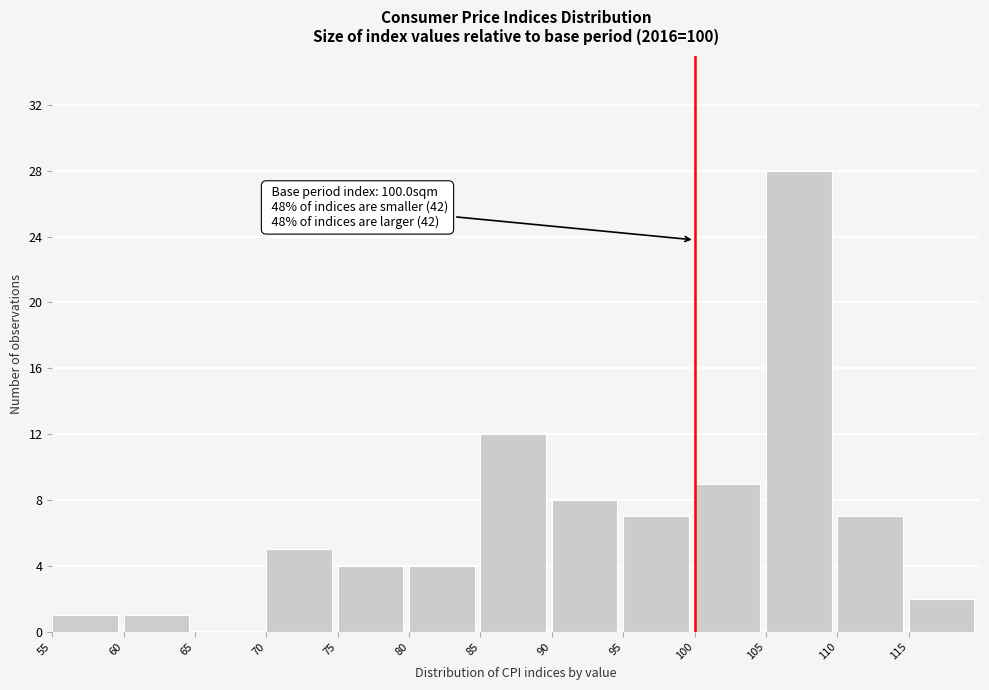

Which range on the x-axis has the tallest bar?

105 to 110